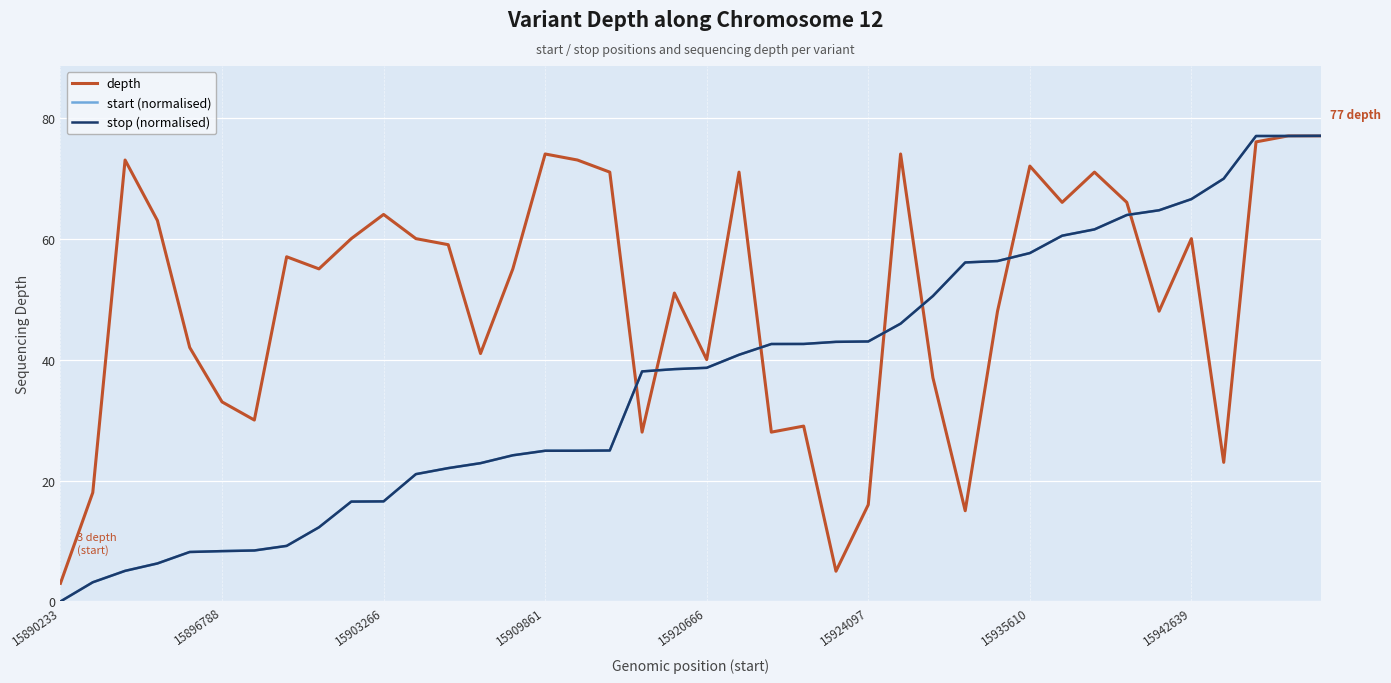

Which series has the largest total across all categories?

depth